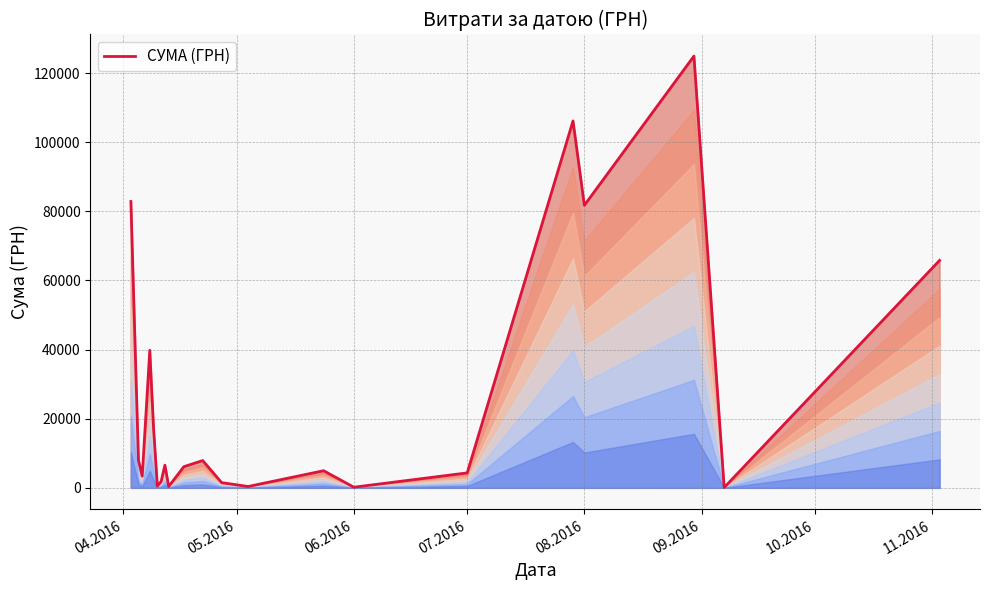

What is the greatest value displayed?

124904.8